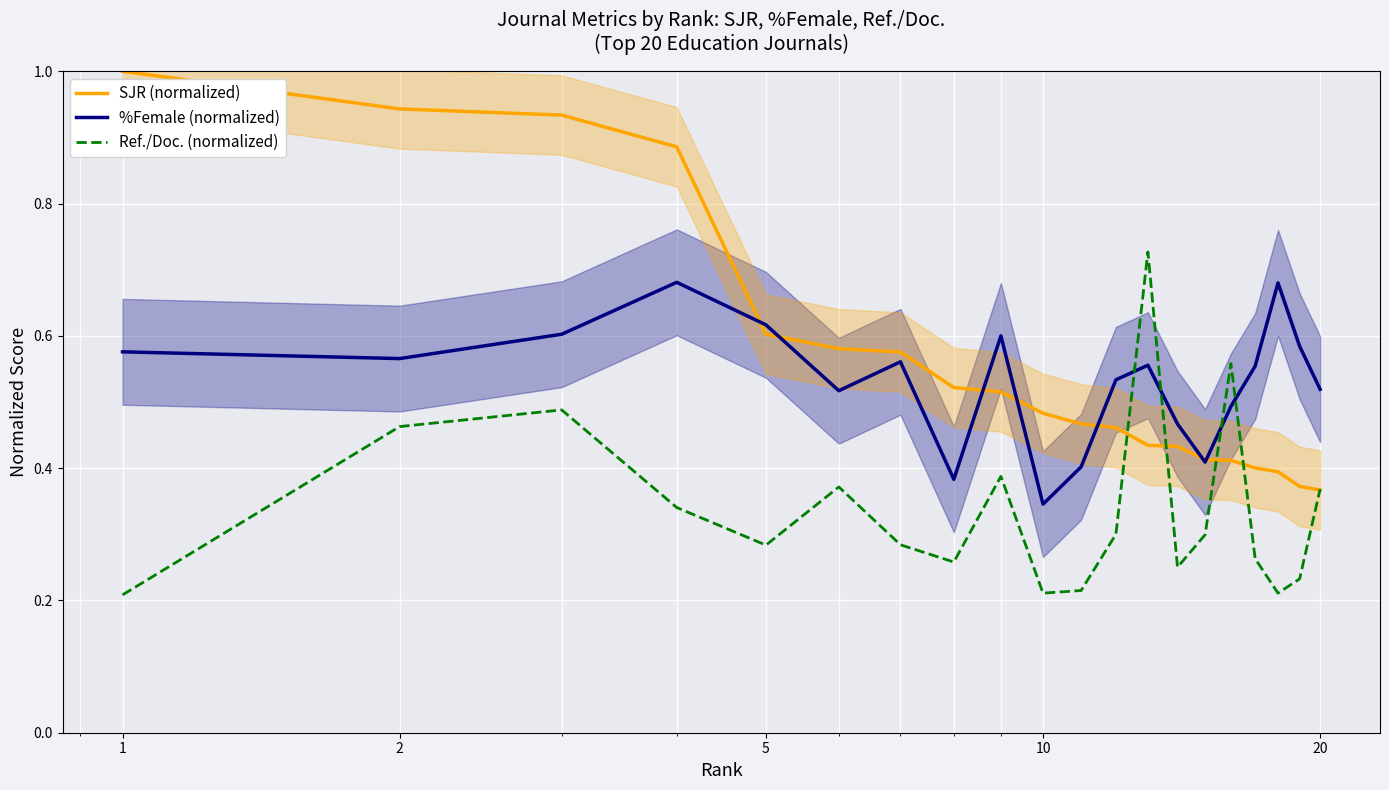

The value of Ref./Doc. (normalized) at 2 is 0.5. True or false?

True